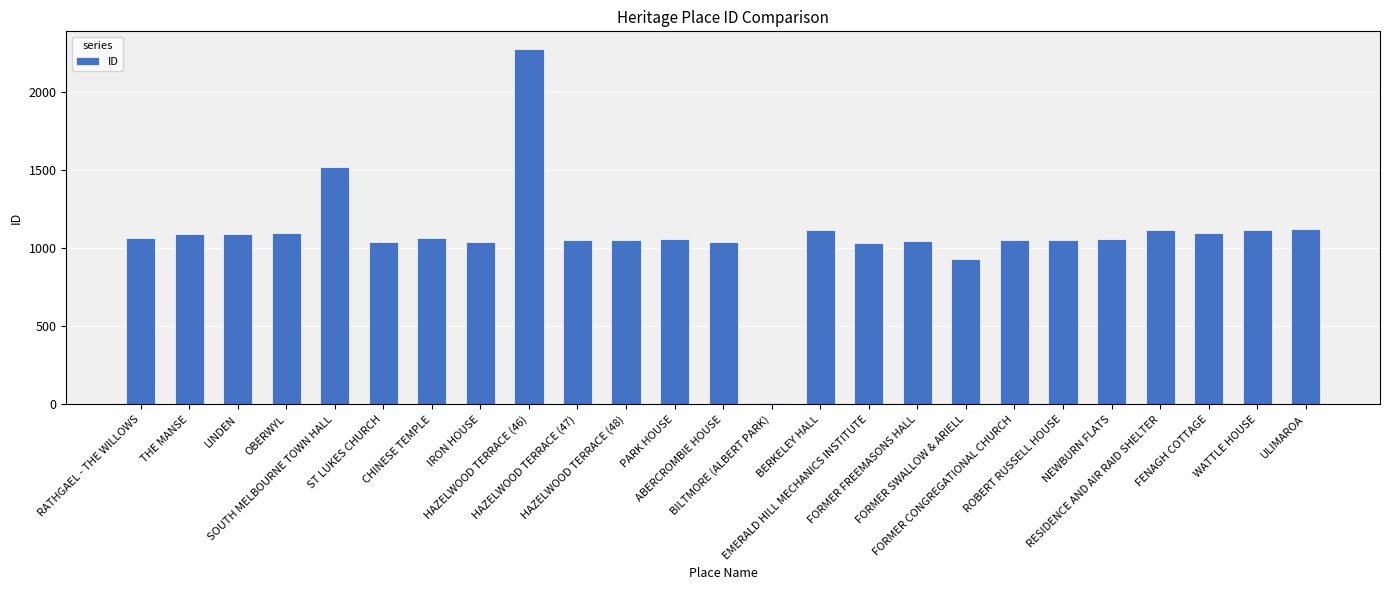

What is the maximum value shown in the chart?

2274